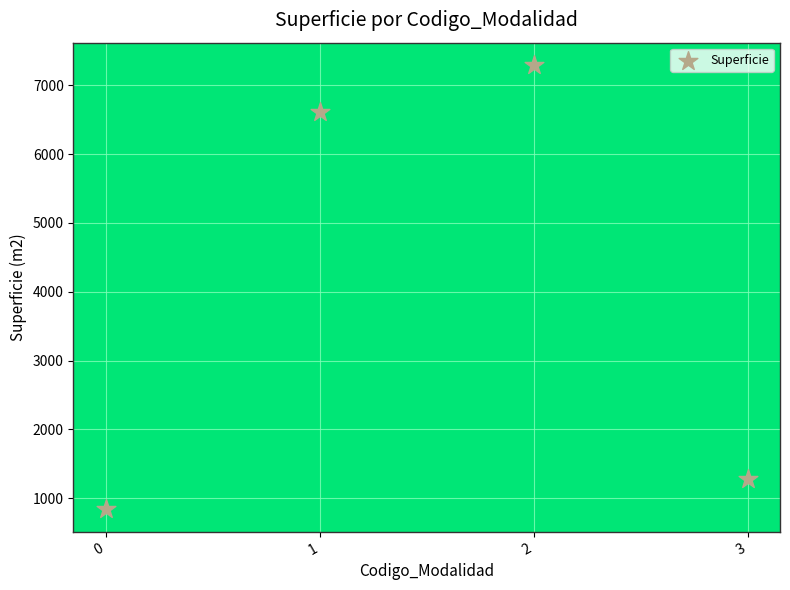

What is the range of Y values (max minus min)?

6461